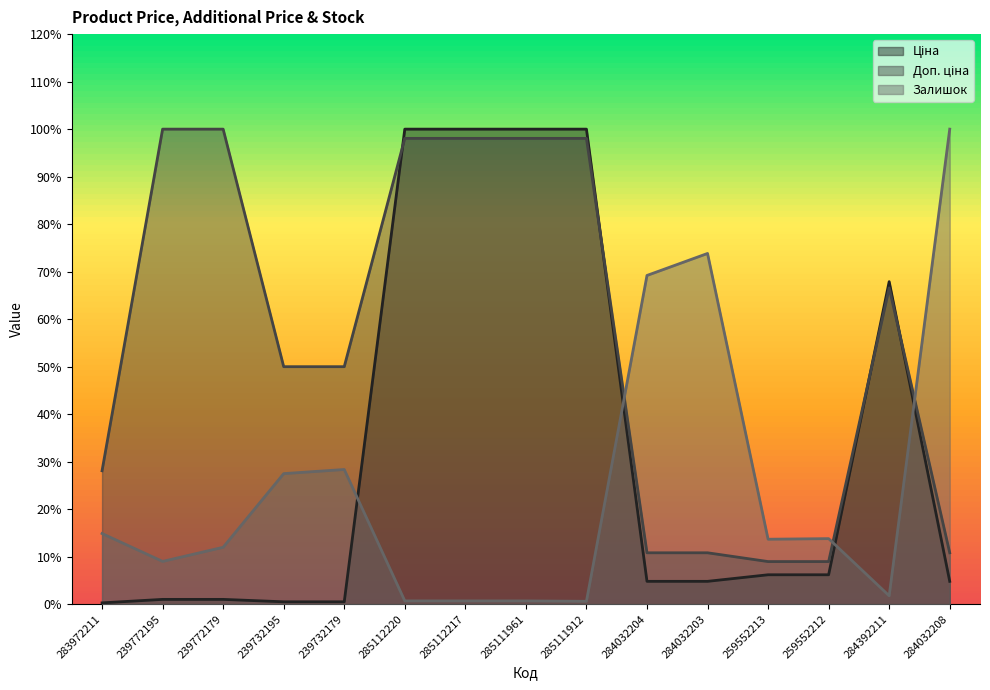

How many intersections are there between Доп. ціна and Залишок?

3